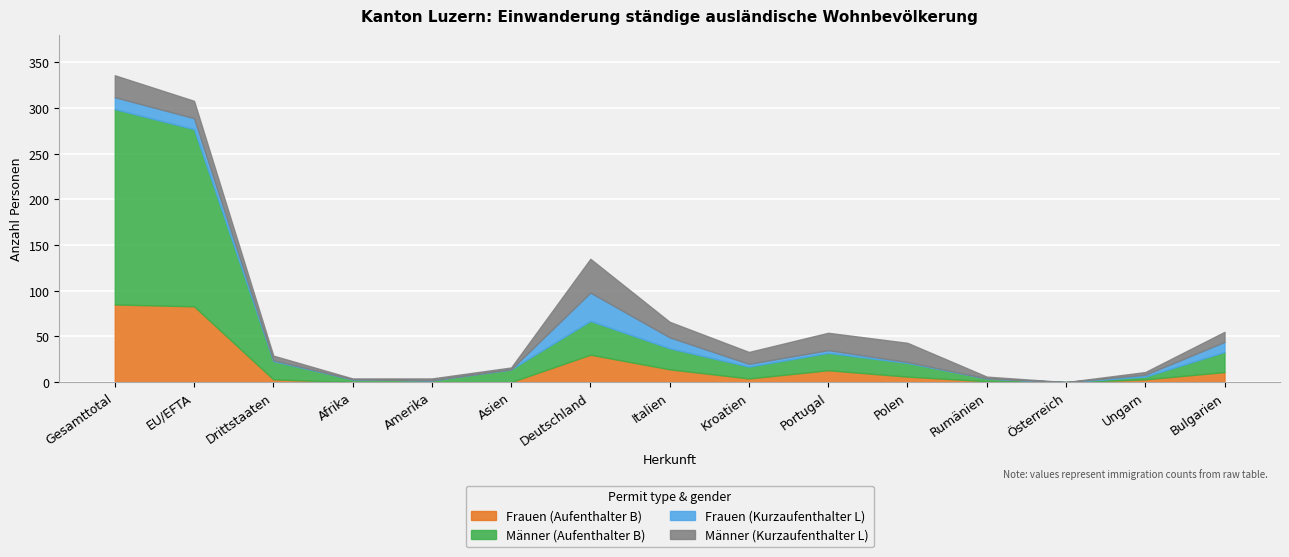

The value of Männer (Kurzaufenthalter L) at Österreich is 0. True or false?

True